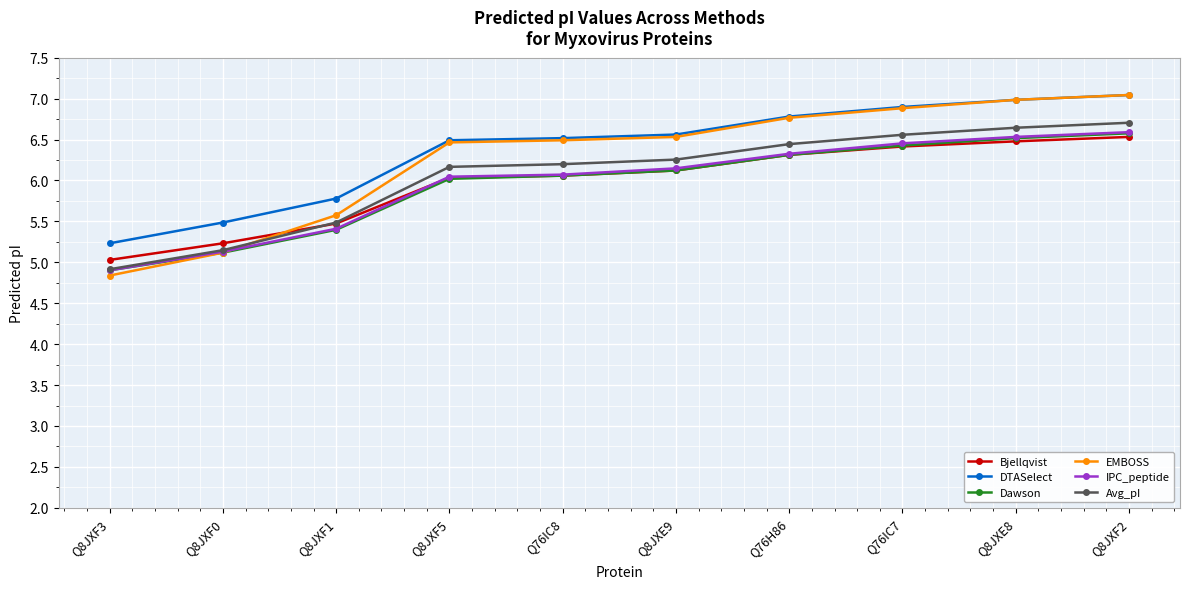

At which category does the chart reach its minimum across all series?

Q8JXF3